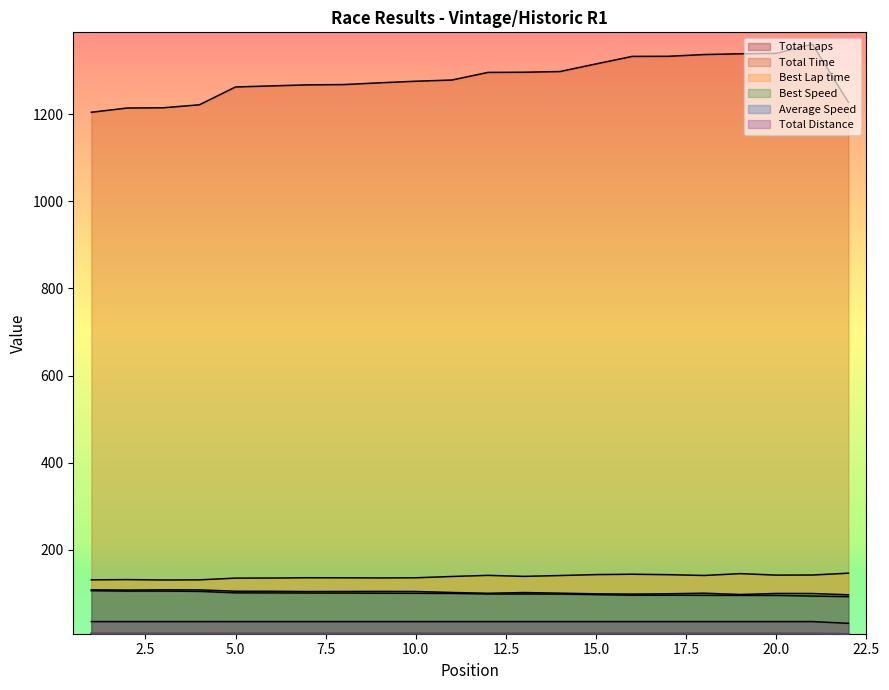

Rank the series at 16 from lowest to highest value.

Total Laps, Total Distance, Average Speed, Best Speed, Best Lap time, Total Time